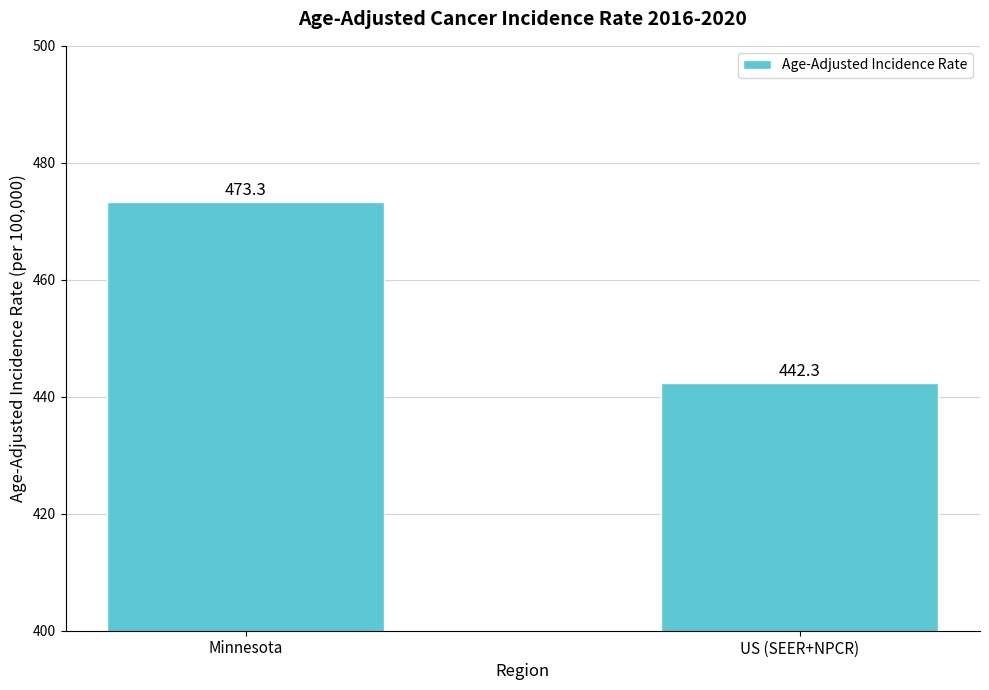

True or false: the data shows 256.8 at US (SEER+NPCR).

False